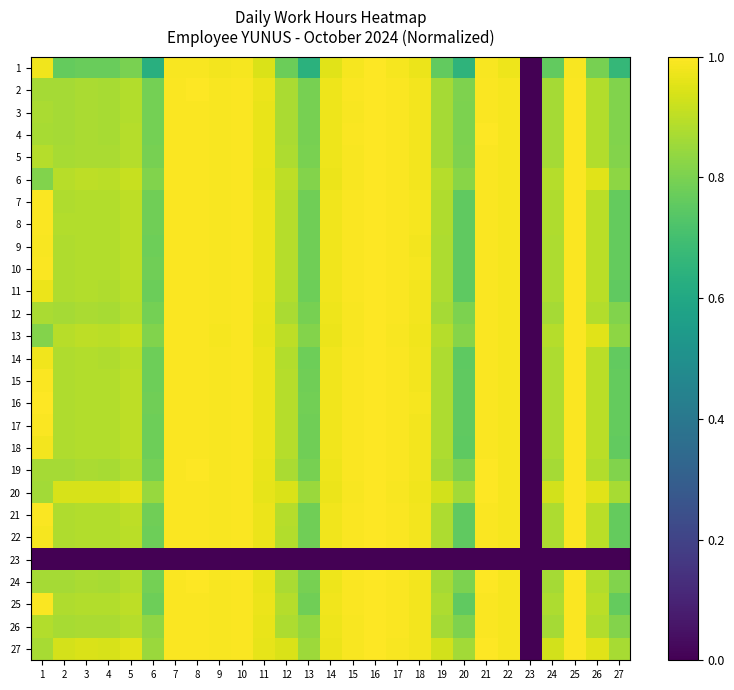

Reading left to right, transcribe all the data shown in this chart.

1: 1=1.0	2=0.8	3=0.8	4=0.8	5=0.8	6=0.6	7=1.0	8=1.0	9=1.0	10=1.0	11=0.9	12=0.8	13=0.6	14=1.0	15=1.0	16=1.0	17=1.0	18=1.0	19=0.8	20=0.7	21=1.0	22=1.0	23=0.0	24=0.8	25=1.0	26=0.8	27=0.7
2: 1=0.9	2=0.9	3=0.9	4=0.9	5=0.9	6=0.8	7=1.0	8=1.0	9=1.0	10=1.0	11=1.0	12=0.9	13=0.8	14=1.0	15=1.0	16=1.0	17=1.0	18=1.0	19=0.9	20=0.8	21=1.0	22=1.0	23=0.0	24=0.9	25=1.0	26=0.9	27=0.8
3: 1=0.9	2=0.9	3=0.9	4=0.9	5=0.9	6=0.8	7=1.0	8=1.0	9=1.0	10=1.0	11=1.0	12=0.9	13=0.8	14=1.0	15=1.0	16=1.0	17=1.0	18=1.0	19=0.9	20=0.8	21=1.0	22=1.0	23=0.0	24=0.9	25=1.0	26=0.9	27=0.8
4: 1=0.9	2=0.9	3=0.9	4=0.9	5=0.9	6=0.8	7=1.0	8=1.0	9=1.0	10=1.0	11=1.0	12=0.9	13=0.8	14=1.0	15=1.0	16=1.0	17=1.0	18=1.0	19=0.9	20=0.8	21=1.0	22=1.0	23=0.0	24=0.9	25=1.0	26=0.9	27=0.8
5: 1=0.9	2=0.9	3=0.9	4=0.9	5=0.9	6=0.8	7=1.0	8=1.0	9=1.0	10=1.0	11=1.0	12=0.9	13=0.8	14=1.0	15=1.0	16=1.0	17=1.0	18=1.0	19=0.9	20=0.8	21=1.0	22=1.0	23=0.0	24=0.9	25=1.0	26=0.9	27=0.8
6: 1=0.8	2=0.9	3=0.9	4=0.9	5=0.9	6=0.8	7=1.0	8=1.0	9=1.0	10=1.0	11=1.0	12=0.9	13=0.8	14=1.0	15=1.0	16=1.0	17=1.0	18=1.0	19=0.9	20=0.8	21=1.0	22=1.0	23=0.0	24=0.9	25=1.0	26=1.0	27=0.8
7: 1=1.0	2=0.9	3=0.9	4=0.9	5=0.9	6=0.8	7=1.0	8=1.0	9=1.0	10=1.0	11=1.0	12=0.9	13=0.8	14=1.0	15=1.0	16=1.0	17=1.0	18=1.0	19=0.9	20=0.8	21=1.0	22=1.0	23=0.0	24=0.9	25=1.0	26=0.9	27=0.8
8: 1=1.0	2=0.9	3=0.9	4=0.9	5=0.9	6=0.8	7=1.0	8=1.0	9=1.0	10=1.0	11=1.0	12=0.9	13=0.8	14=1.0	15=1.0	16=1.0	17=1.0	18=1.0	19=0.9	20=0.8	21=1.0	22=1.0	23=0.0	24=0.9	25=1.0	26=0.9	27=0.8
9: 1=1.0	2=0.9	3=0.9	4=0.9	5=0.9	6=0.8	7=1.0	8=1.0	9=1.0	10=1.0	11=1.0	12=0.9	13=0.8	14=1.0	15=1.0	16=1.0	17=1.0	18=1.0	19=0.9	20=0.8	21=1.0	22=1.0	23=0.0	24=0.9	25=1.0	26=0.9	27=0.8
10: 1=1.0	2=0.9	3=0.9	4=0.9	5=0.9	6=0.8	7=1.0	8=1.0	9=1.0	10=1.0	11=1.0	12=0.9	13=0.8	14=1.0	15=1.0	16=1.0	17=1.0	18=1.0	19=0.9	20=0.8	21=1.0	22=1.0	23=0.0	24=0.9	25=1.0	26=0.9	27=0.8
11: 1=1.0	2=0.9	3=0.9	4=0.9	5=0.9	6=0.8	7=1.0	8=1.0	9=1.0	10=1.0	11=1.0	12=0.9	13=0.8	14=1.0	15=1.0	16=1.0	17=1.0	18=1.0	19=0.9	20=0.8	21=1.0	22=1.0	23=0.0	24=0.9	25=1.0	26=0.9	27=0.8
12: 1=0.9	2=0.9	3=0.9	4=0.9	5=0.9	6=0.8	7=1.0	8=1.0	9=1.0	10=1.0	11=1.0	12=0.9	13=0.8	14=1.0	15=1.0	16=1.0	17=1.0	18=1.0	19=0.9	20=0.8	21=1.0	22=1.0	23=0.0	24=0.9	25=1.0	26=0.9	27=0.8
13: 1=0.8	2=0.9	3=0.9	4=0.9	5=0.9	6=0.8	7=1.0	8=1.0	9=1.0	10=1.0	11=1.0	12=0.9	13=0.8	14=1.0	15=1.0	16=1.0	17=1.0	18=1.0	19=0.9	20=0.8	21=1.0	22=1.0	23=0.0	24=0.9	25=1.0	26=1.0	27=0.8
14: 1=1.0	2=0.9	3=0.9	4=0.9	5=0.9	6=0.8	7=1.0	8=1.0	9=1.0	10=1.0	11=1.0	12=0.9	13=0.8	14=1.0	15=1.0	16=1.0	17=1.0	18=1.0	19=0.9	20=0.8	21=1.0	22=1.0	23=0.0	24=0.9	25=1.0	26=0.9	27=0.8
15: 1=1.0	2=0.9	3=0.9	4=0.9	5=0.9	6=0.8	7=1.0	8=1.0	9=1.0	10=1.0	11=1.0	12=0.9	13=0.8	14=1.0	15=1.0	16=1.0	17=1.0	18=1.0	19=0.9	20=0.8	21=1.0	22=1.0	23=0.0	24=0.9	25=1.0	26=0.9	27=0.8
16: 1=1.0	2=0.9	3=0.9	4=0.9	5=0.9	6=0.8	7=1.0	8=1.0	9=1.0	10=1.0	11=1.0	12=0.9	13=0.8	14=1.0	15=1.0	16=1.0	17=1.0	18=1.0	19=0.9	20=0.8	21=1.0	22=1.0	23=0.0	24=0.9	25=1.0	26=0.9	27=0.8
17: 1=1.0	2=0.9	3=0.9	4=0.9	5=0.9	6=0.8	7=1.0	8=1.0	9=1.0	10=1.0	11=1.0	12=0.9	13=0.8	14=1.0	15=1.0	16=1.0	17=1.0	18=1.0	19=0.9	20=0.8	21=1.0	22=1.0	23=0.0	24=0.9	25=1.0	26=0.9	27=0.8
18: 1=1.0	2=0.9	3=0.9	4=0.9	5=0.9	6=0.8	7=1.0	8=1.0	9=1.0	10=1.0	11=1.0	12=0.9	13=0.8	14=1.0	15=1.0	16=1.0	17=1.0	18=1.0	19=0.9	20=0.8	21=1.0	22=1.0	23=0.0	24=0.9	25=1.0	26=0.9	27=0.8
19: 1=0.9	2=0.9	3=0.9	4=0.9	5=0.9	6=0.8	7=1.0	8=1.0	9=1.0	10=1.0	11=1.0	12=0.9	13=0.8	14=1.0	15=1.0	16=1.0	17=1.0	18=1.0	19=0.9	20=0.8	21=1.0	22=1.0	23=0.0	24=0.9	25=1.0	26=0.9	27=0.8
20: 1=0.9	2=0.9	3=0.9	4=0.9	5=1.0	6=0.8	7=1.0	8=1.0	9=1.0	10=1.0	11=1.0	12=0.9	13=0.9	14=1.0	15=1.0	16=1.0	17=1.0	18=1.0	19=0.9	20=0.9	21=1.0	22=1.0	23=0.0	24=0.9	25=1.0	26=1.0	27=0.9
21: 1=1.0	2=0.9	3=0.9	4=0.9	5=0.9	6=0.8	7=1.0	8=1.0	9=1.0	10=1.0	11=1.0	12=0.9	13=0.8	14=1.0	15=1.0	16=1.0	17=1.0	18=1.0	19=0.9	20=0.8	21=1.0	22=1.0	23=0.0	24=0.9	25=1.0	26=0.9	27=0.8
22: 1=1.0	2=0.9	3=0.9	4=0.9	5=0.9	6=0.8	7=1.0	8=1.0	9=1.0	10=1.0	11=1.0	12=0.9	13=0.8	14=1.0	15=1.0	16=1.0	17=1.0	18=1.0	19=0.9	20=0.8	21=1.0	22=1.0	23=0.0	24=0.9	25=1.0	26=0.9	27=0.8
23: 1=0.0	2=0.0	3=0.0	4=0.0	5=0.0	6=0.0	7=0.0	8=0.0	9=0.0	10=0.0	11=0.0	12=0.0	13=0.0	14=0.0	15=0.0	16=0.0	17=0.0	18=0.0	19=0.0	20=0.0	21=0.0	22=0.0	23=0.0	24=0.0	25=0.0	26=0.0	27=0.0
24: 1=0.9	2=0.9	3=0.9	4=0.9	5=0.9	6=0.8	7=1.0	8=1.0	9=1.0	10=1.0	11=1.0	12=0.9	13=0.8	14=1.0	15=1.0	16=1.0	17=1.0	18=1.0	19=0.9	20=0.8	21=1.0	22=1.0	23=0.0	24=0.9	25=1.0	26=0.9	27=0.8
25: 1=1.0	2=0.9	3=0.9	4=0.9	5=0.9	6=0.8	7=1.0	8=1.0	9=1.0	10=1.0	11=1.0	12=0.9	13=0.8	14=1.0	15=1.0	16=1.0	17=1.0	18=1.0	19=0.9	20=0.8	21=1.0	22=1.0	23=0.0	24=0.9	25=1.0	26=0.9	27=0.8
26: 1=0.9	2=0.9	3=0.9	4=0.9	5=0.9	6=0.8	7=1.0	8=1.0	9=1.0	10=1.0	11=1.0	12=0.9	13=0.8	14=1.0	15=1.0	16=1.0	17=1.0	18=1.0	19=0.9	20=0.8	21=1.0	22=1.0	23=0.0	24=0.9	25=1.0	26=0.9	27=0.8
27: 1=0.9	2=0.9	3=0.9	4=0.9	5=1.0	6=0.8	7=1.0	8=1.0	9=1.0	10=1.0	11=1.0	12=0.9	13=0.9	14=1.0	15=1.0	16=1.0	17=1.0	18=1.0	19=0.9	20=0.9	21=1.0	22=1.0	23=0.0	24=0.9	25=1.0	26=1.0	27=0.9